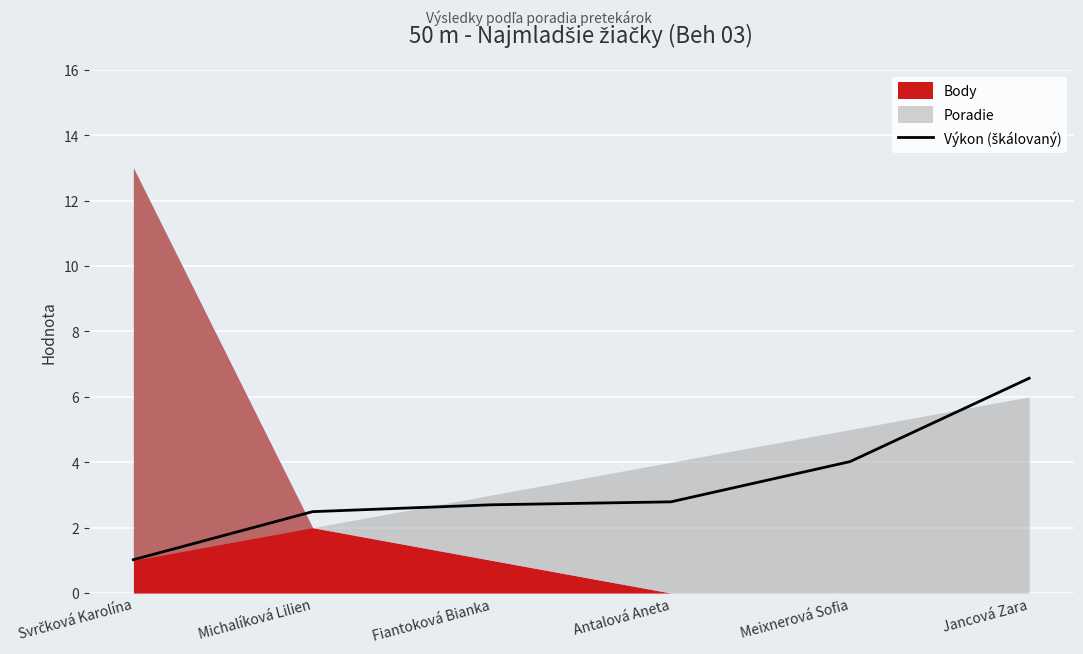

Is it true that the value at Svrčková Karolína is 1.0?

True